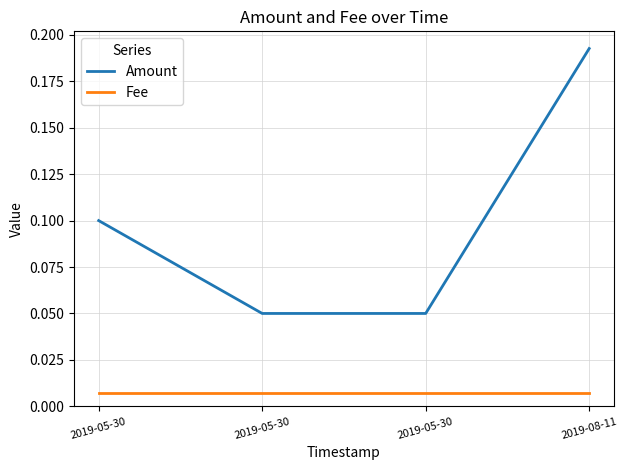

What are all the series names shown in the legend?

Amount, Fee